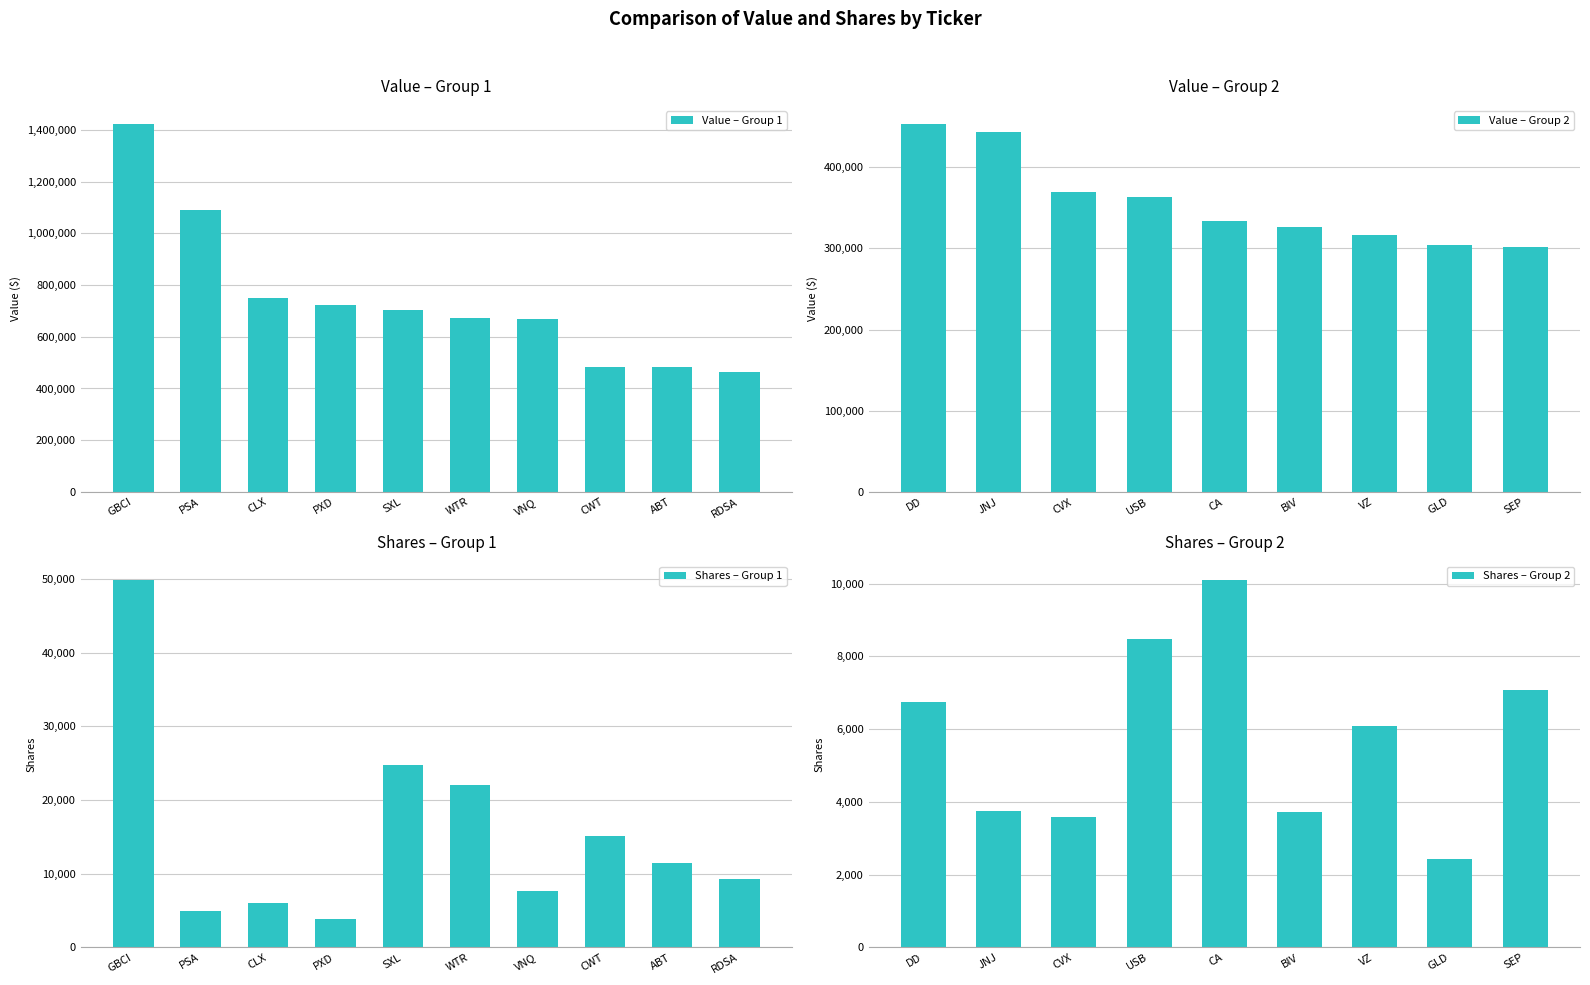

At which category does the chart reach its peak across all series?

GBCI